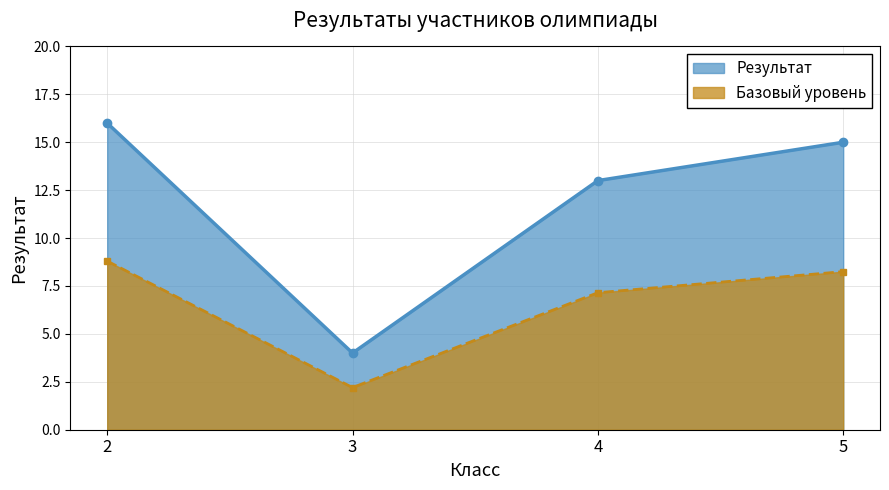

Read the Базовый уровень value at 2.

8.8